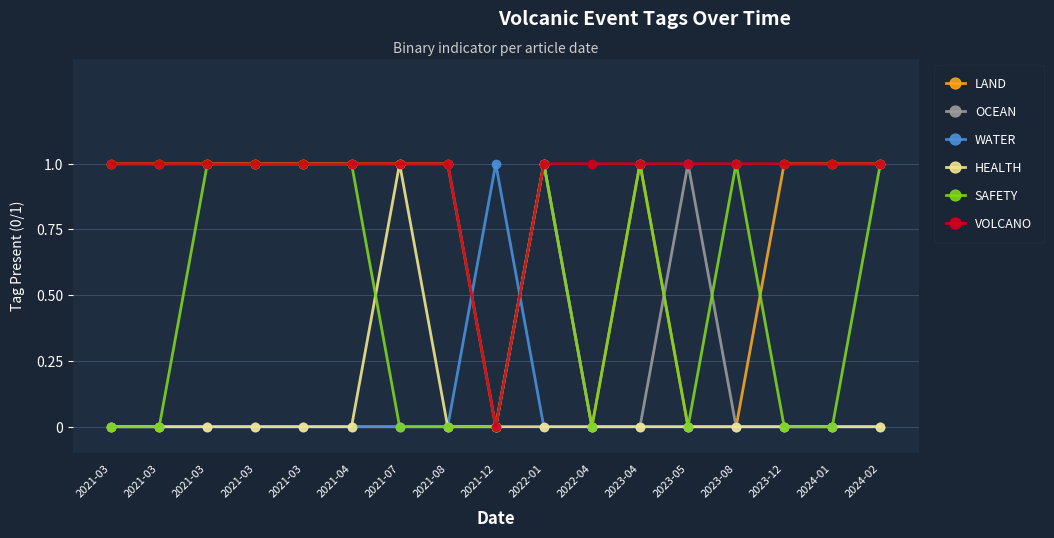

What are all the series names shown in the legend?

LAND, OCEAN, WATER, HEALTH, SAFETY, VOLCANO